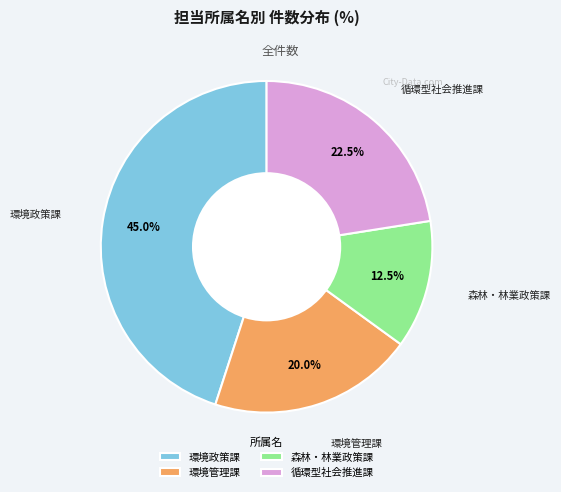

What is the ratio of the value at 環境政策課 to the value at 環境管理課?

2.2